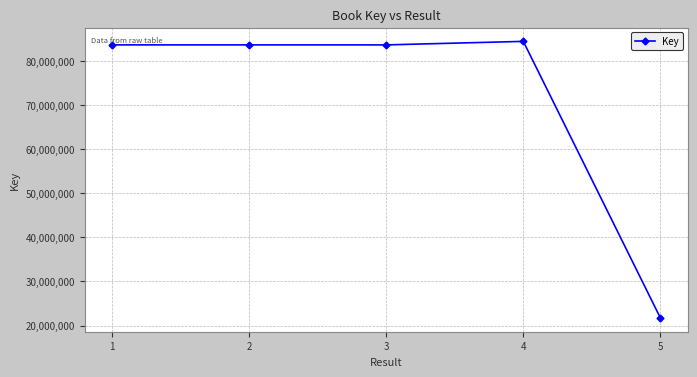

Between 5 and 2, which is larger?

2